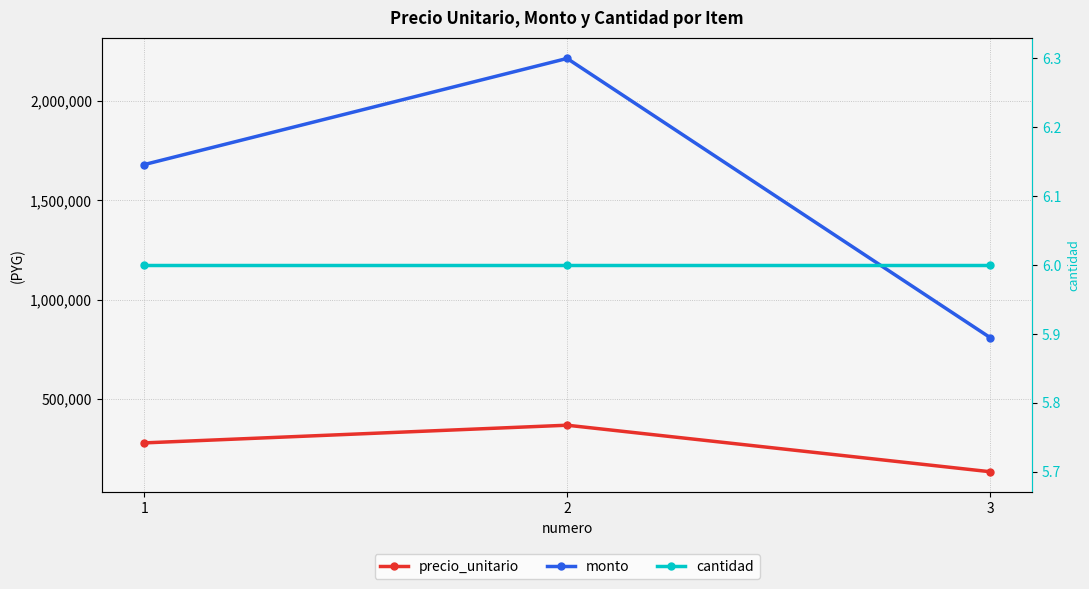

Where does the precio_unitario series first go above 280000?

2